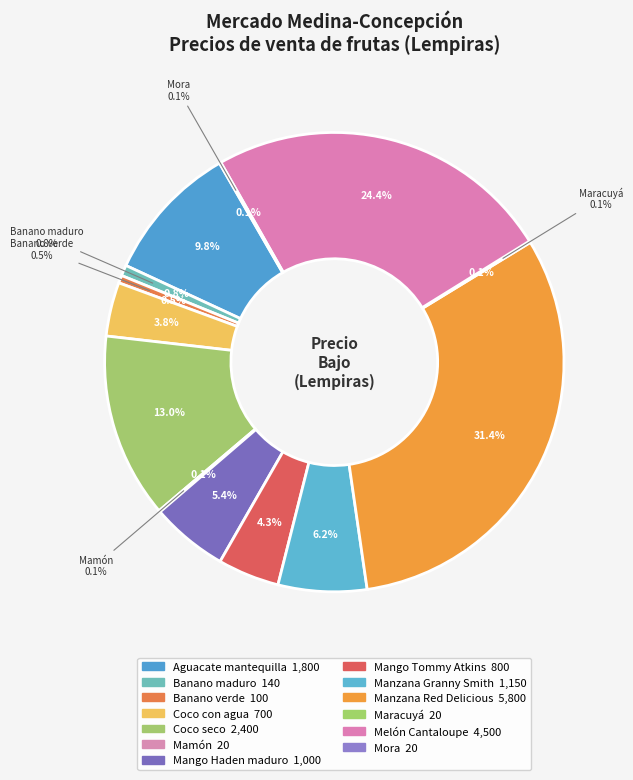

Rank the categories by value from highest to lowest.

Manzana Red Delicious, Melón Cantaloupe, Coco seco, Aguacate mantequilla, Manzana Granny Smith, Mango Haden maduro, Mango Tommy Atkins, Coco con agua, Banano maduro, Banano verde, Mamón, Maracuyá, Mora